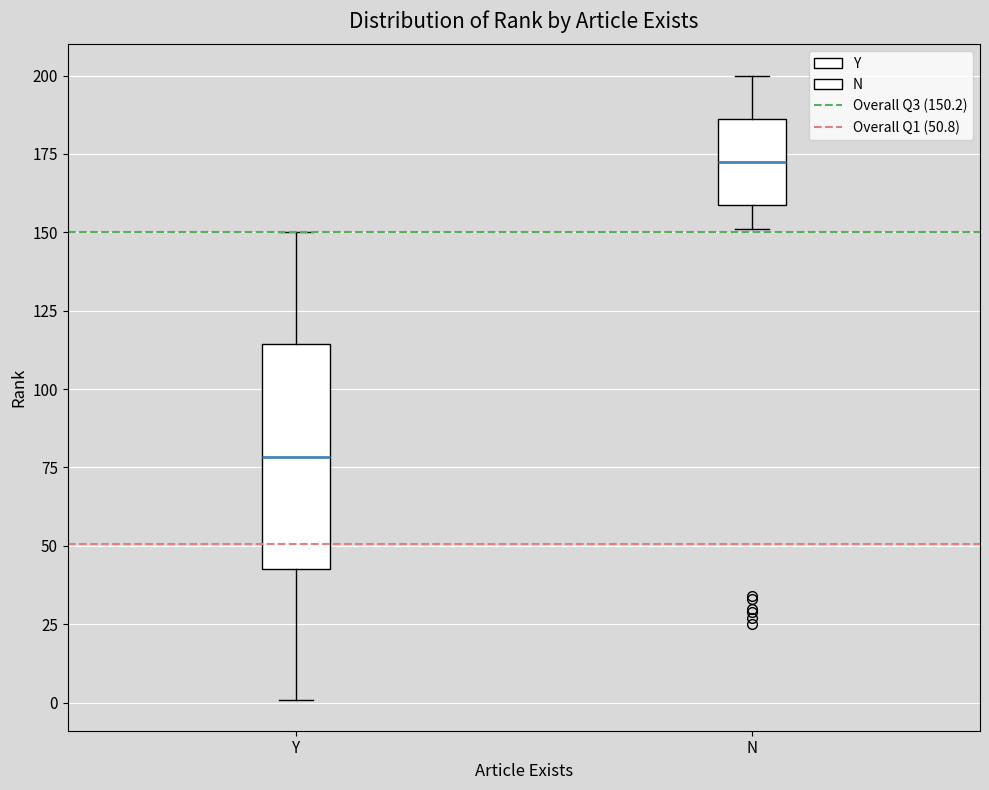

Where is the upper edge of the box for Y on the y-axis? The values are not printed on the chart, so give them approximately, as read against the axis.

115